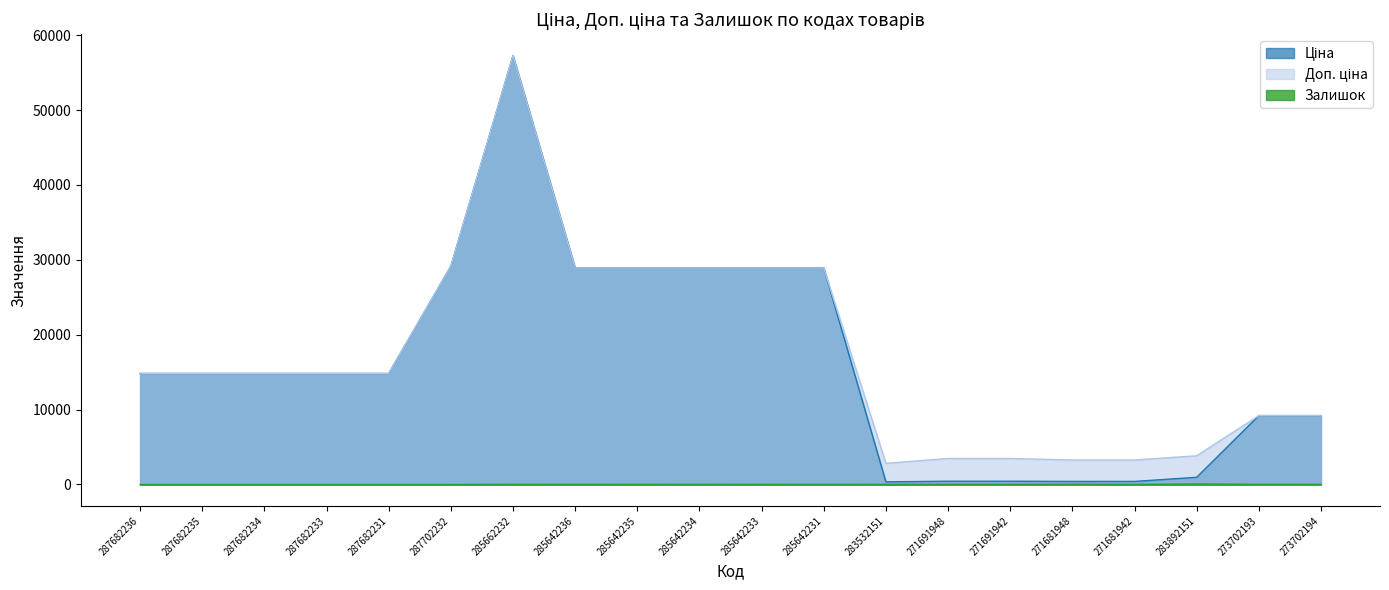

Where is the first local minimum for Доп. ціна?

283532151